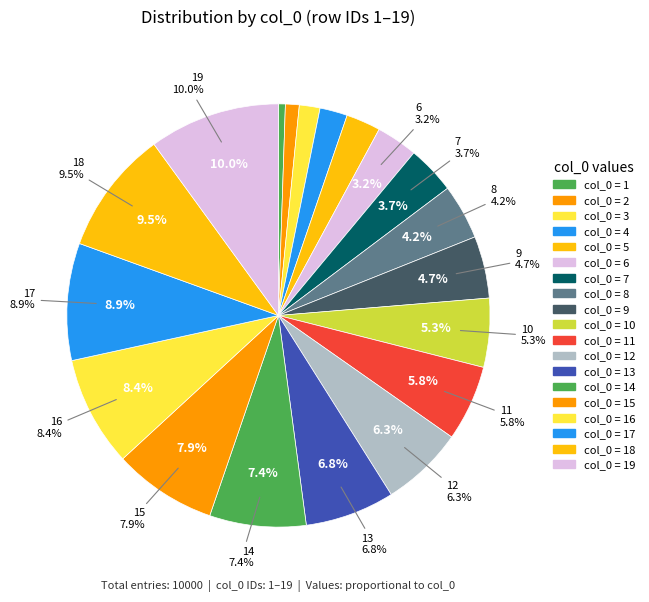

To the nearest percent, what portion does 10 represent?

5%